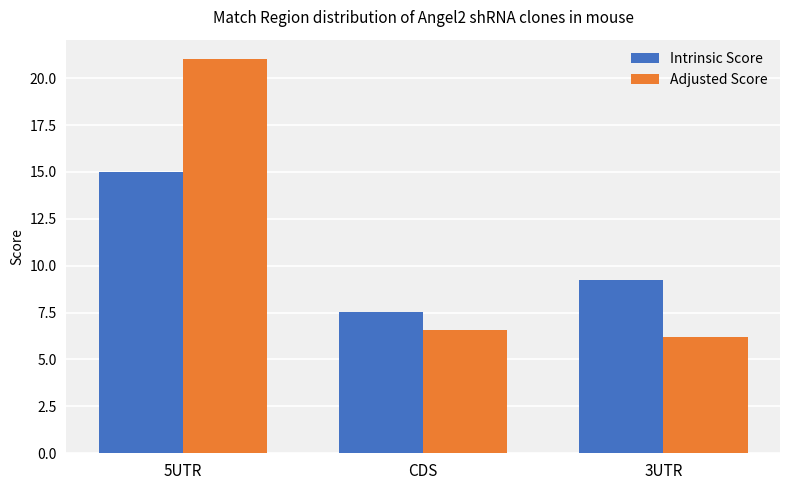

Does the chart contain any negative values?

No